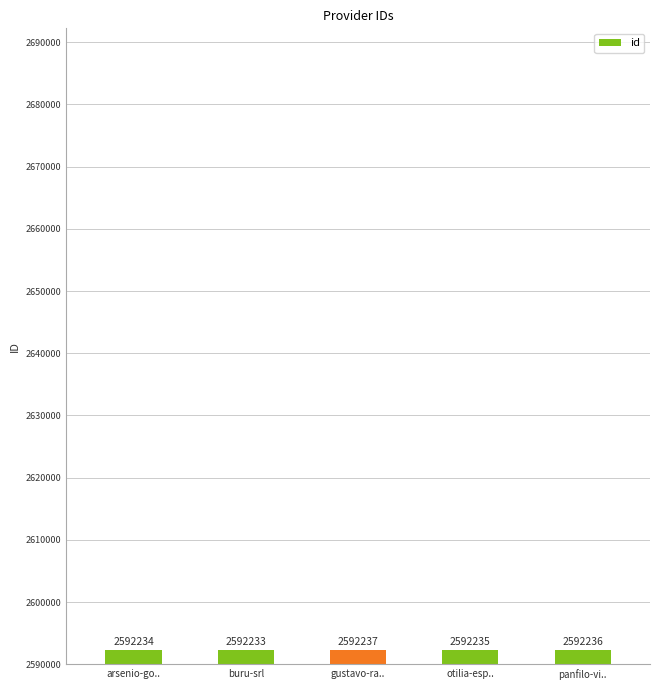

What value does the data have at arsenio-go..?

2592234